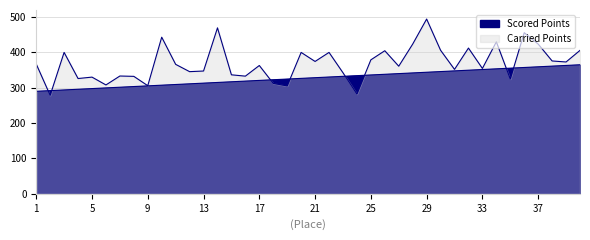

Rank the categories by Carried Points value from lowest to highest.

2, 24, 19, 9, 6, 18, 35, 4, 5, 8, 16, 7, 15, 23, 12, 13, 31, 33, 27, 17, 11, 1, 39, 21, 38, 25, 3, 20, 22, 26, 40, 30, 32, 28, 37, 34, 10, 36, 14, 29